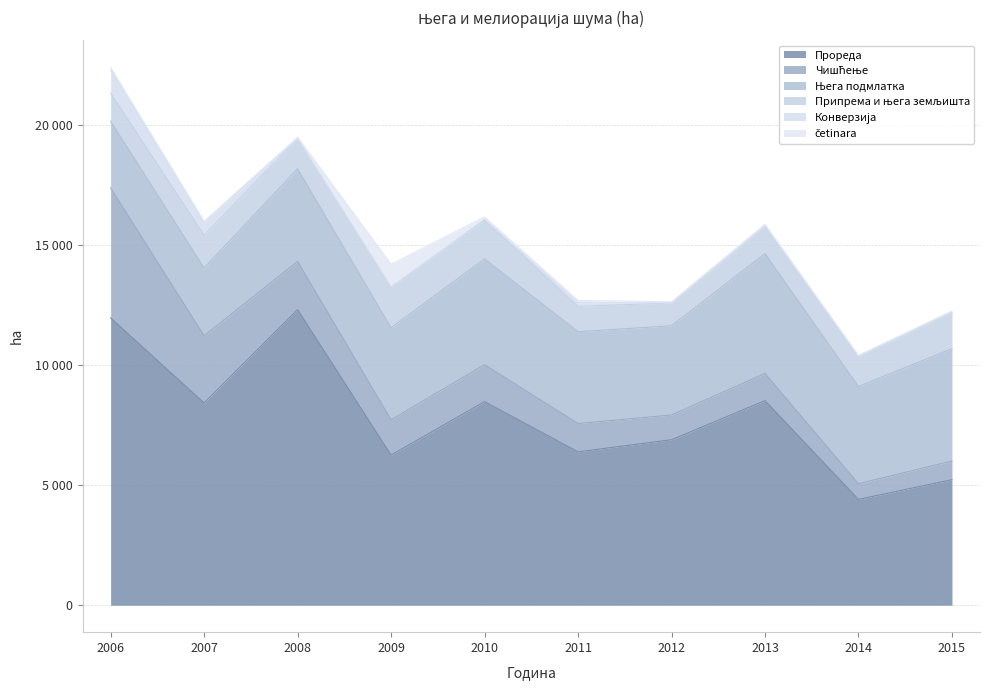

What is the average value of the Конверзија series?

178